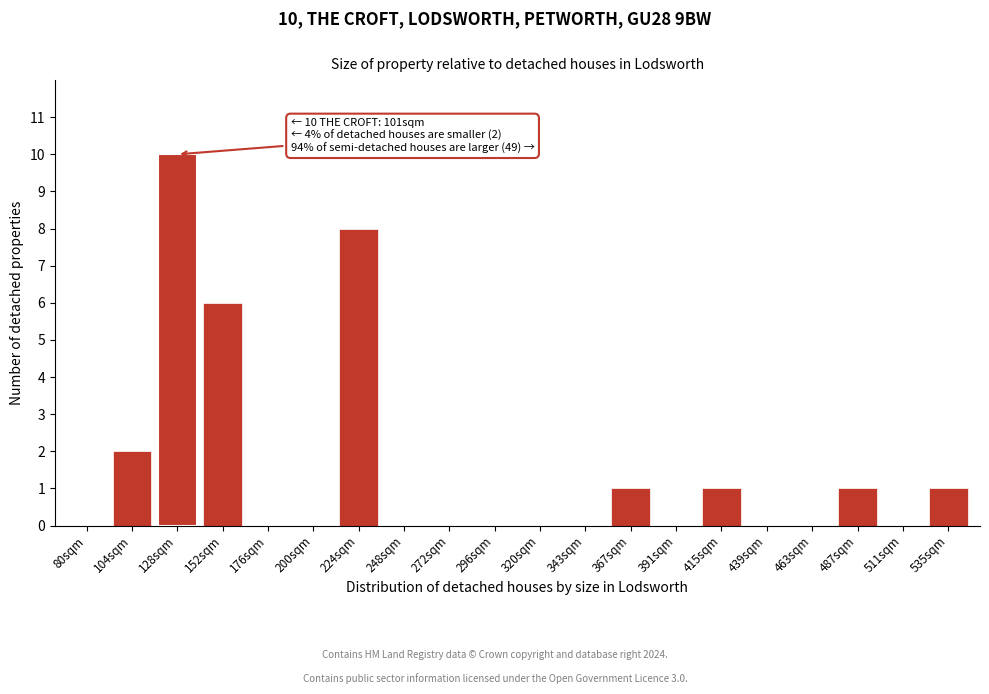

Reading left to right, extract all data points from this chart.

80sqm=0	104sqm=2	128sqm=10	152sqm=6	176sqm=0	200sqm=0	224sqm=8	248sqm=0	272sqm=0	296sqm=0	320sqm=0	343sqm=0	367sqm=1	391sqm=0	415sqm=1	439sqm=0	463sqm=0	487sqm=1	511sqm=0	535sqm=1